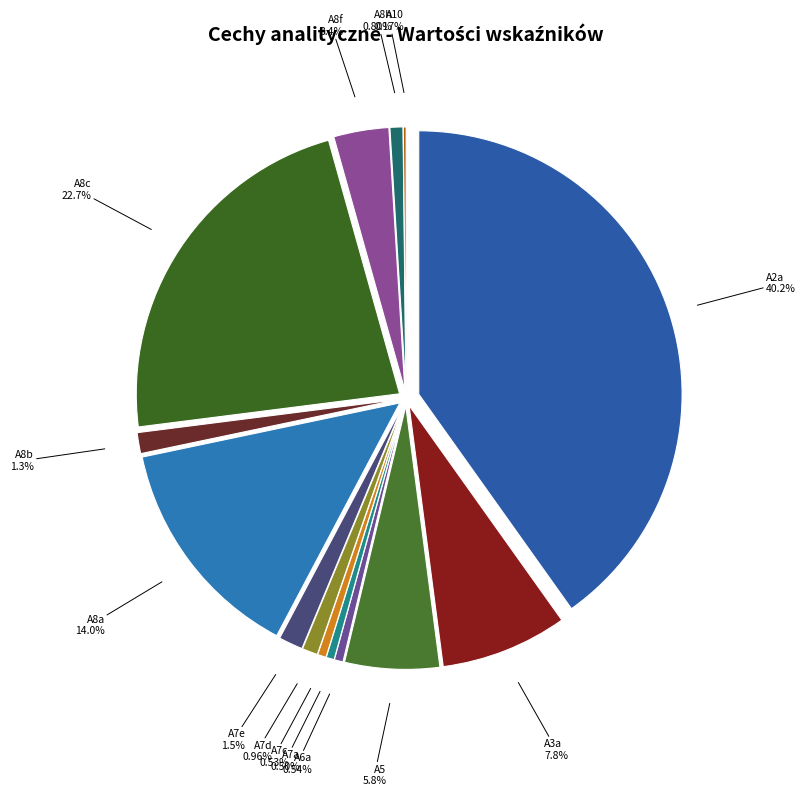

What is the largest slice in the pie chart?

A2a